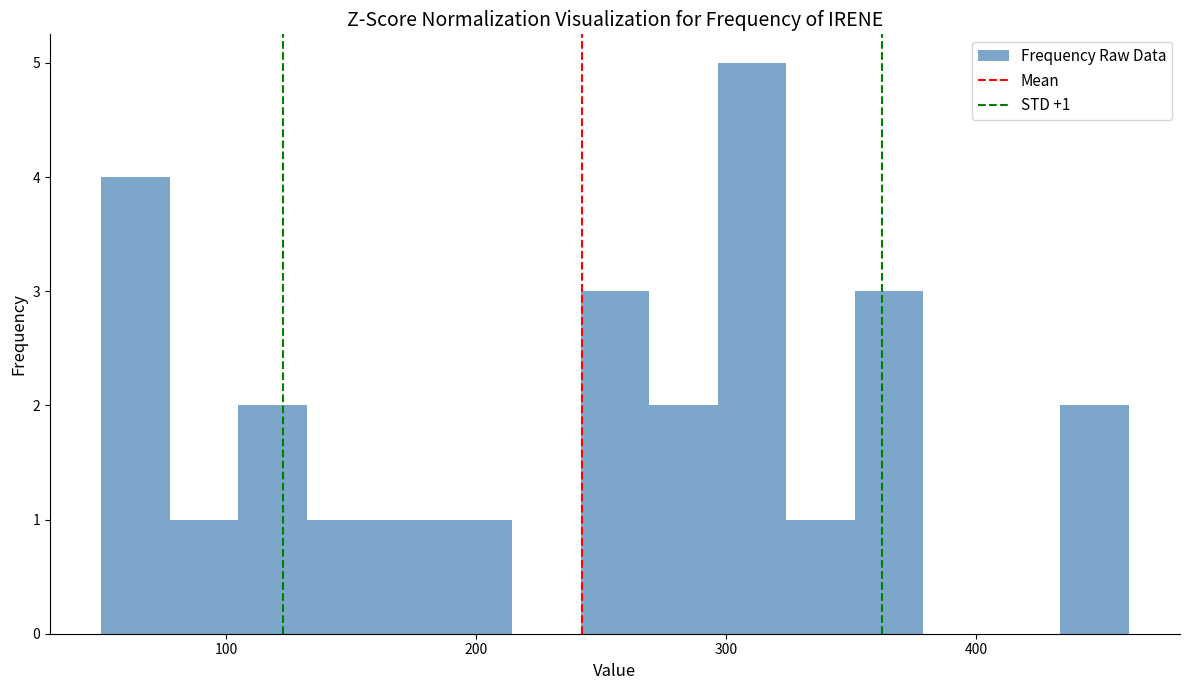

Read against the x-axis, roughly where is the centre of the tallest bar?

310